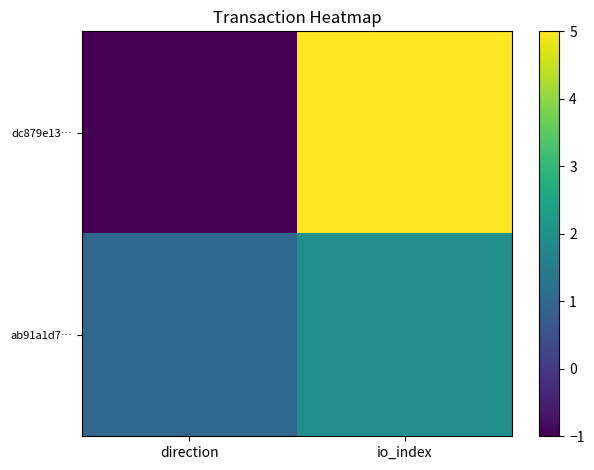

Reading left to right, what are all the values shown in this chart?

dc879e13…: direction=-1	io_index=5
ab91a1d7…: direction=1	io_index=2